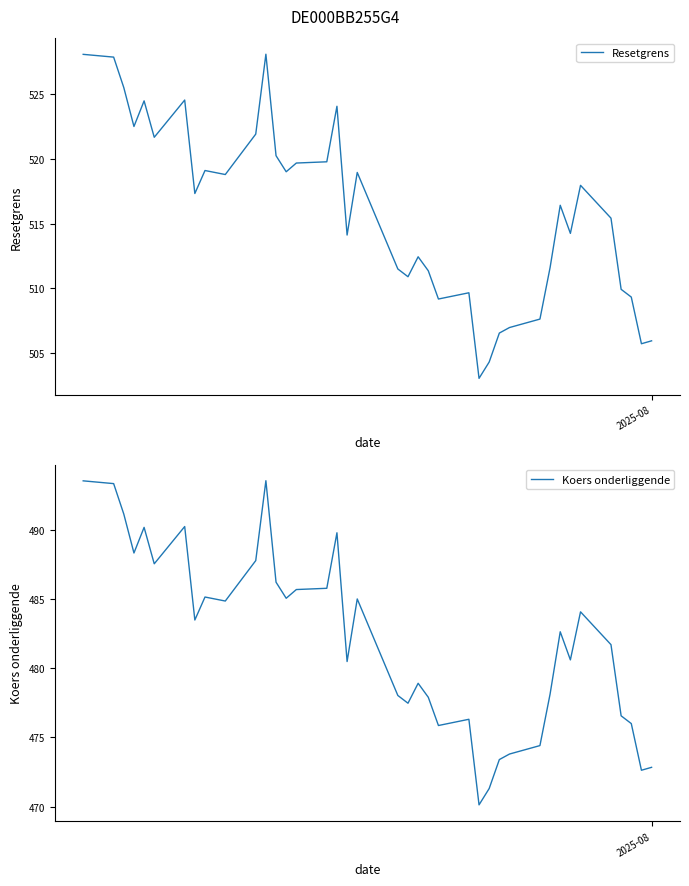

What is the maximum value for Resetgrens?

528.1